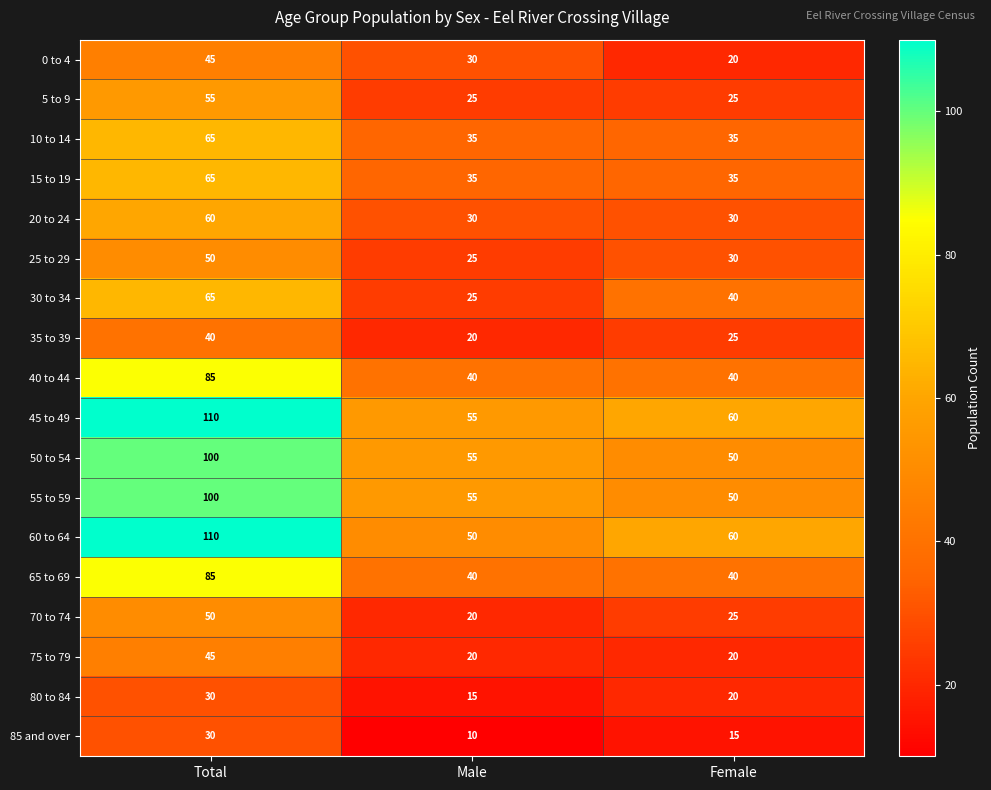

Which category has the lowest value across all series?

Male